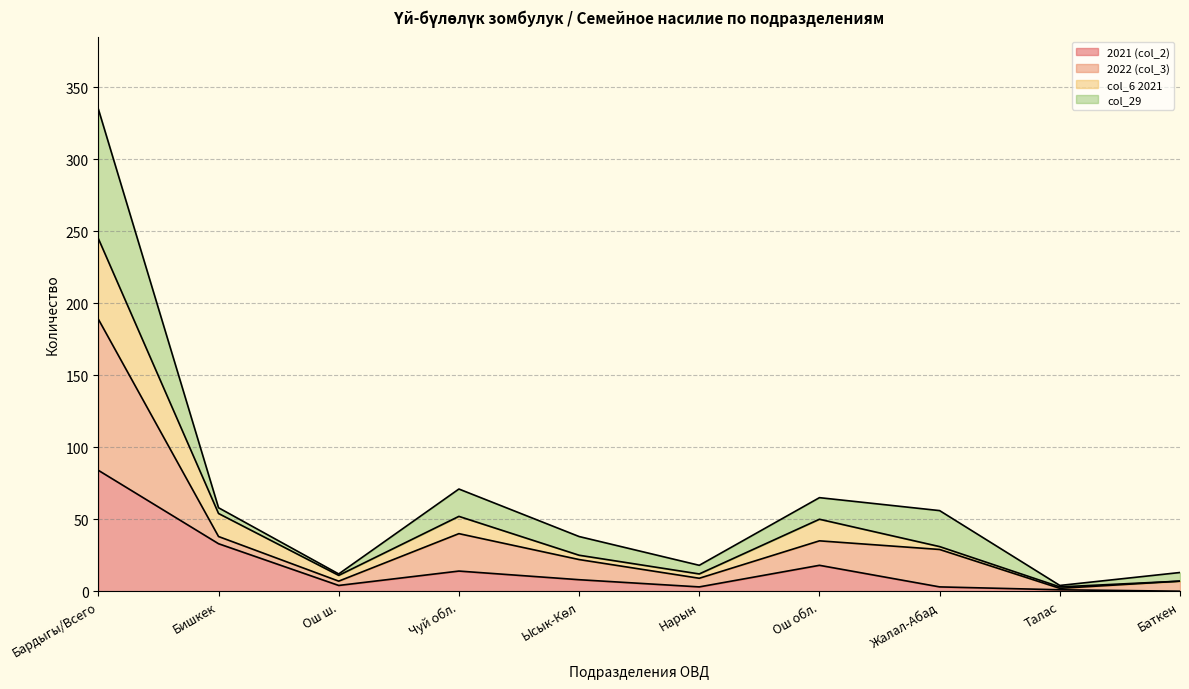

Which series has the largest total across all categories?

2022 (col_3)